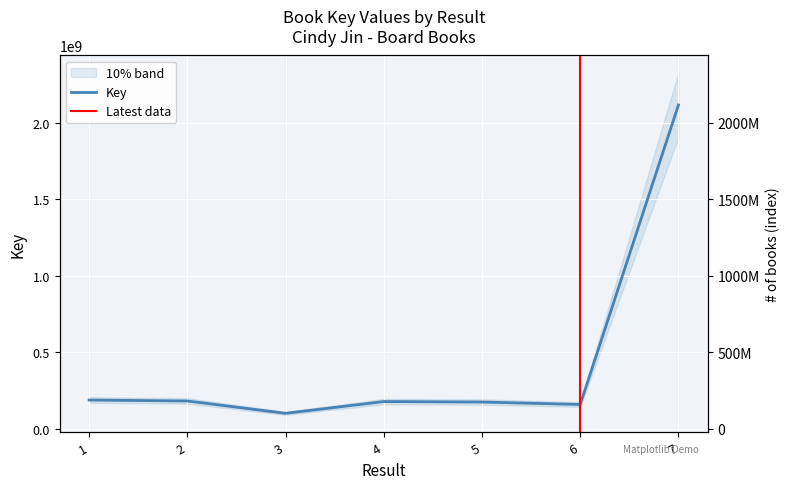

Is it true that the value at 2 is 180882503?

True